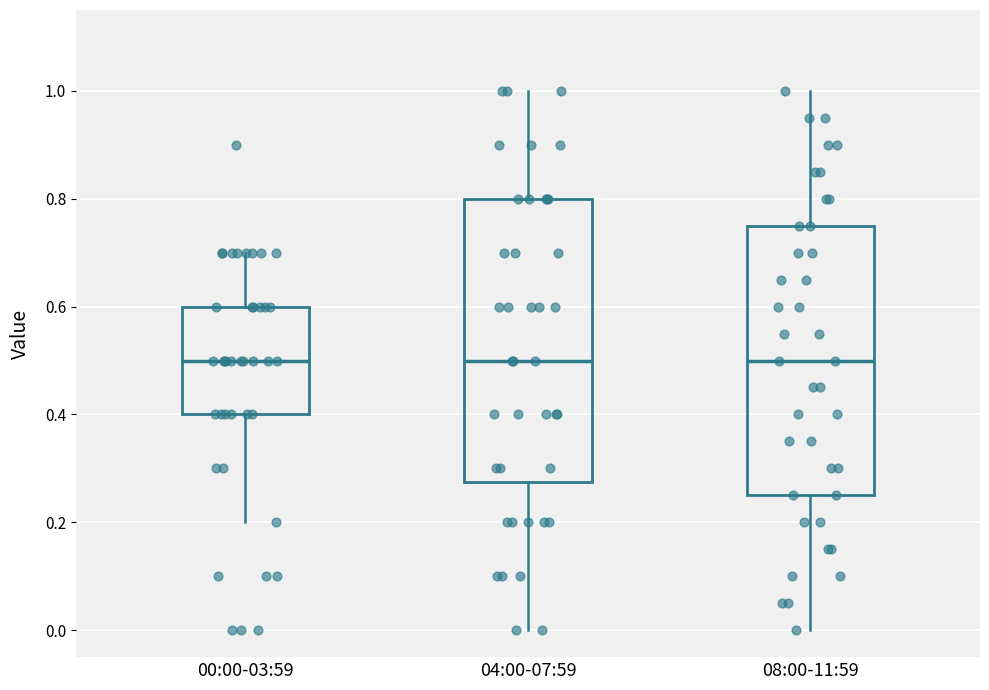

Reading left to right, transcribe this box plot: for each box, give where its median line is, the range the box spans, and where its two whiskers end, as read against the y-axis. The values are not printed on the chart, so give them approximately, as read against the axis.

00:00-03:59: median 0.50, box 0.40 to 0.60, whiskers 0.20 to 0.70
04:00-07:59: median 0.50, box 0.28 to 0.80, whiskers 0.00 to 1.00
08:00-11:59: median 0.50, box 0.26 to 0.76, whiskers 0.00 to 1.00